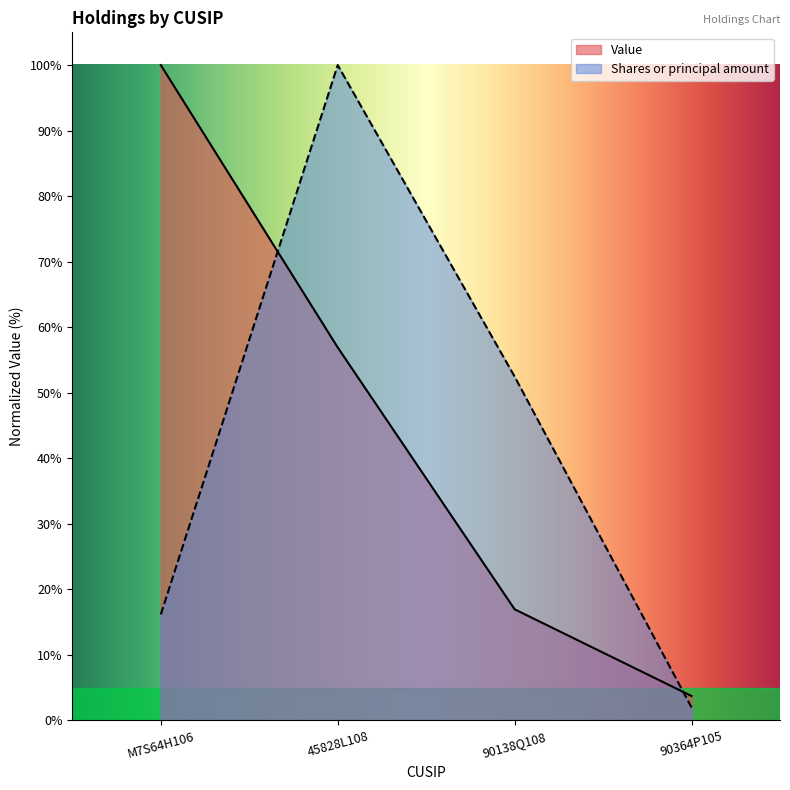

How many intersections are there between Value and Shares or principal amount?

2